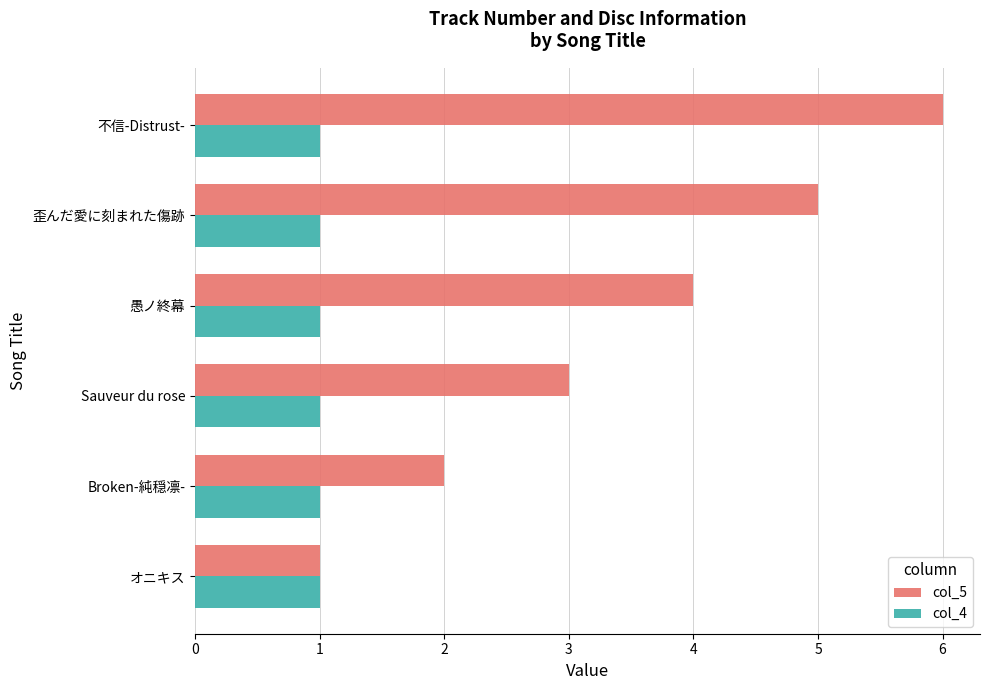

Rank the categories by col_5 value from lowest to highest.

オニキス, Broken-純穏凛-, Sauveur du rose, 愚ノ終幕, 歪んだ愛に刻まれた傷跡, 不信-Distrust-